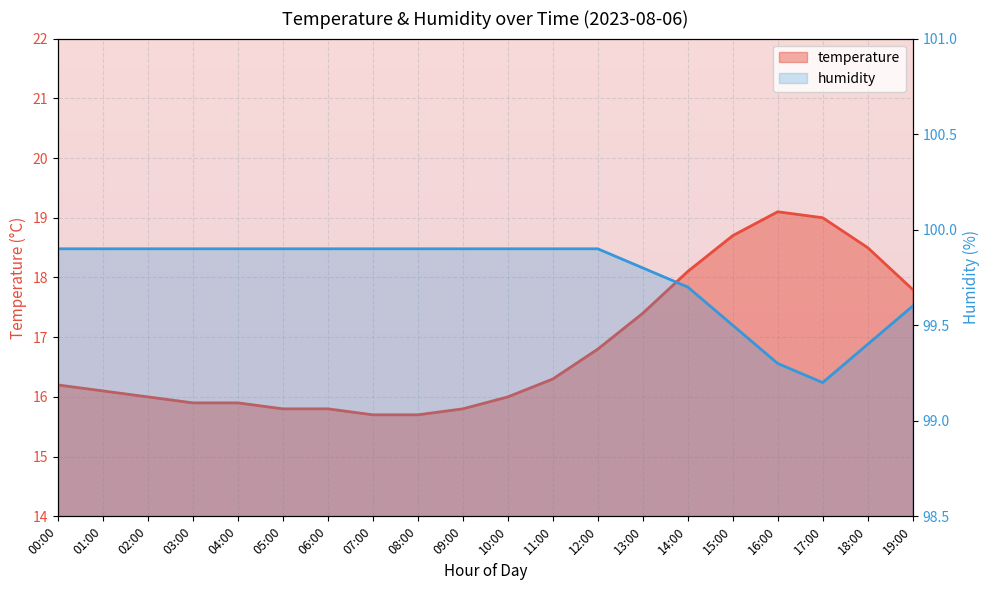

What is the label of the 11th point from the right?

09:00